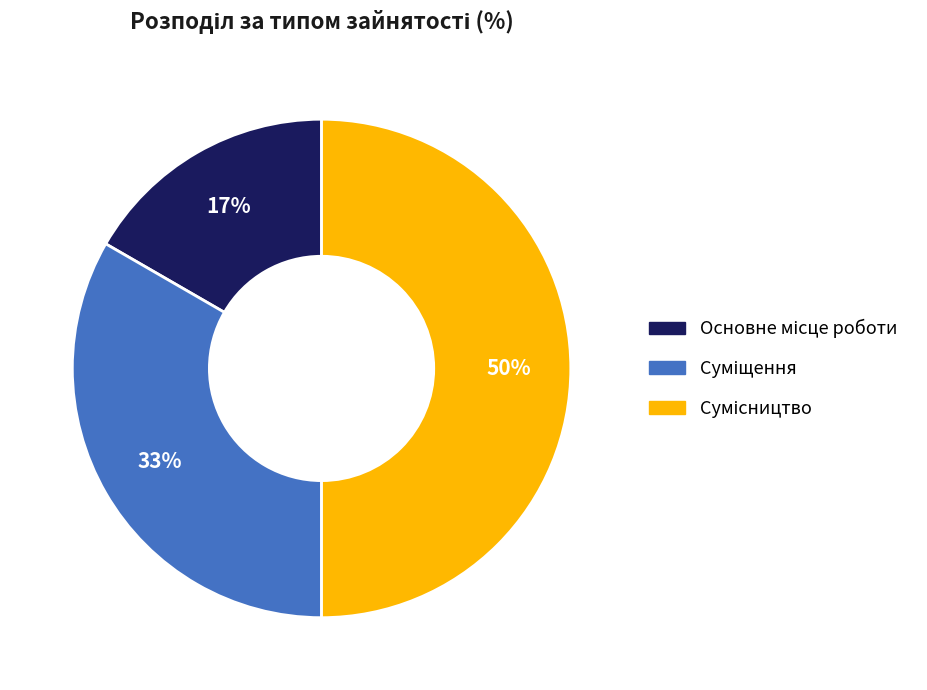

How many slices are in this pie chart?

3